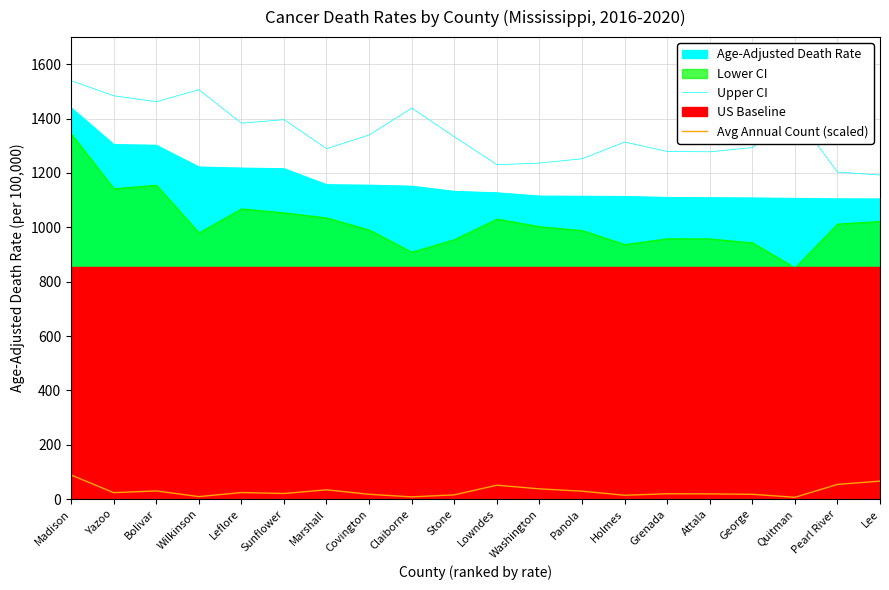

What is the maximum value for Upper CI?

1539.5